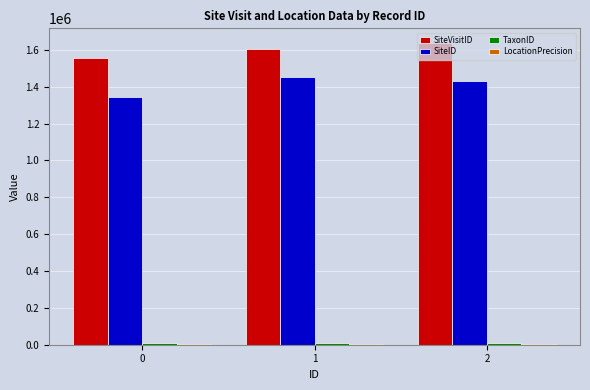

What is the sum of all SiteID values?

4231266